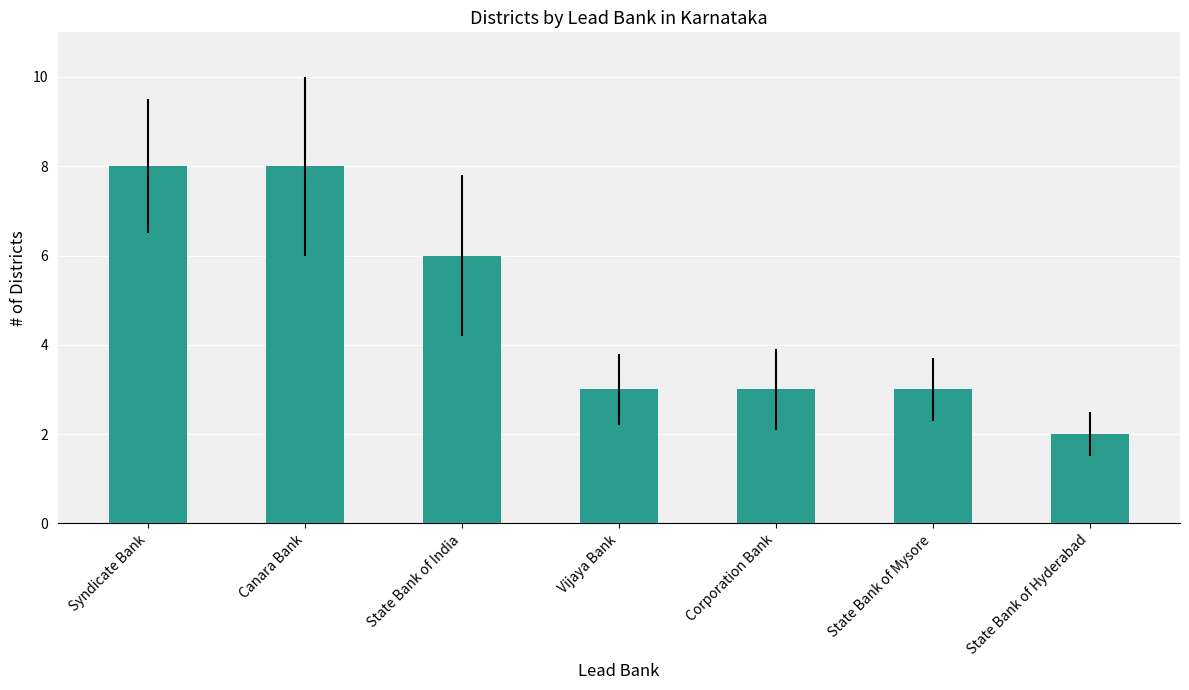

How many bars are there in total?

7